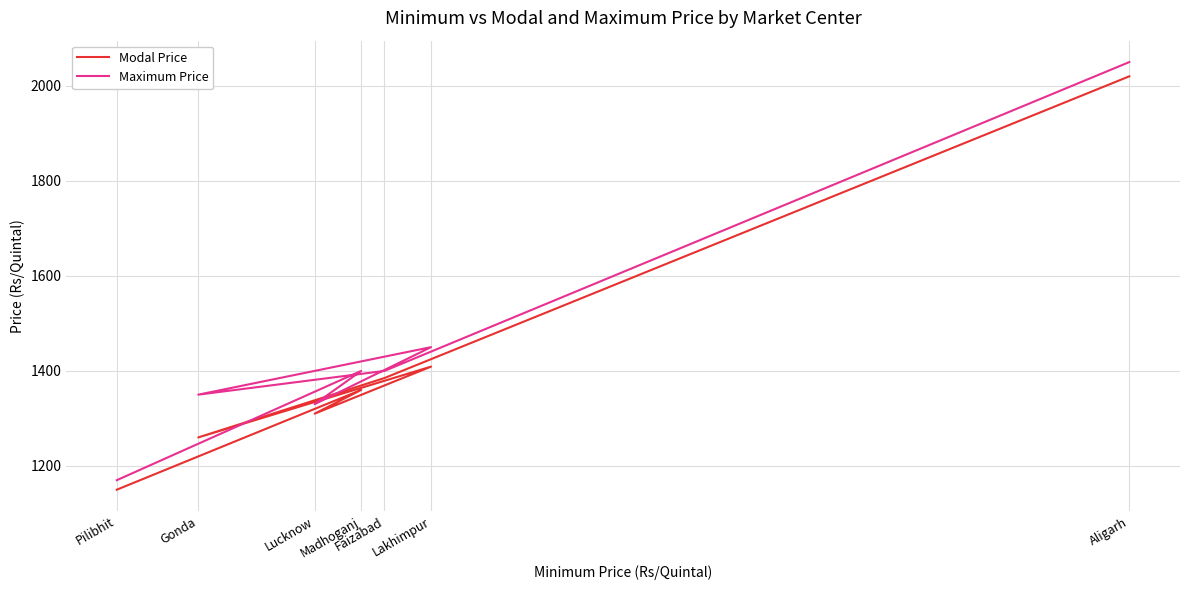

True or false: Modal Price and Maximum Price intersect in this chart.

False